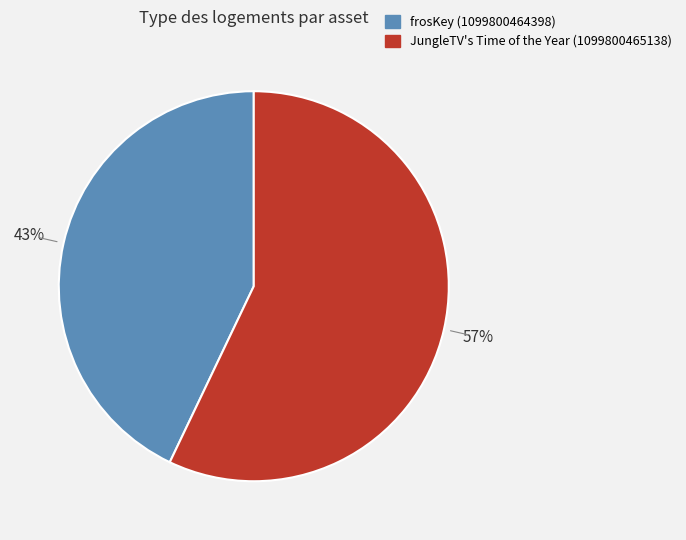

How many segments does this pie chart have?

2